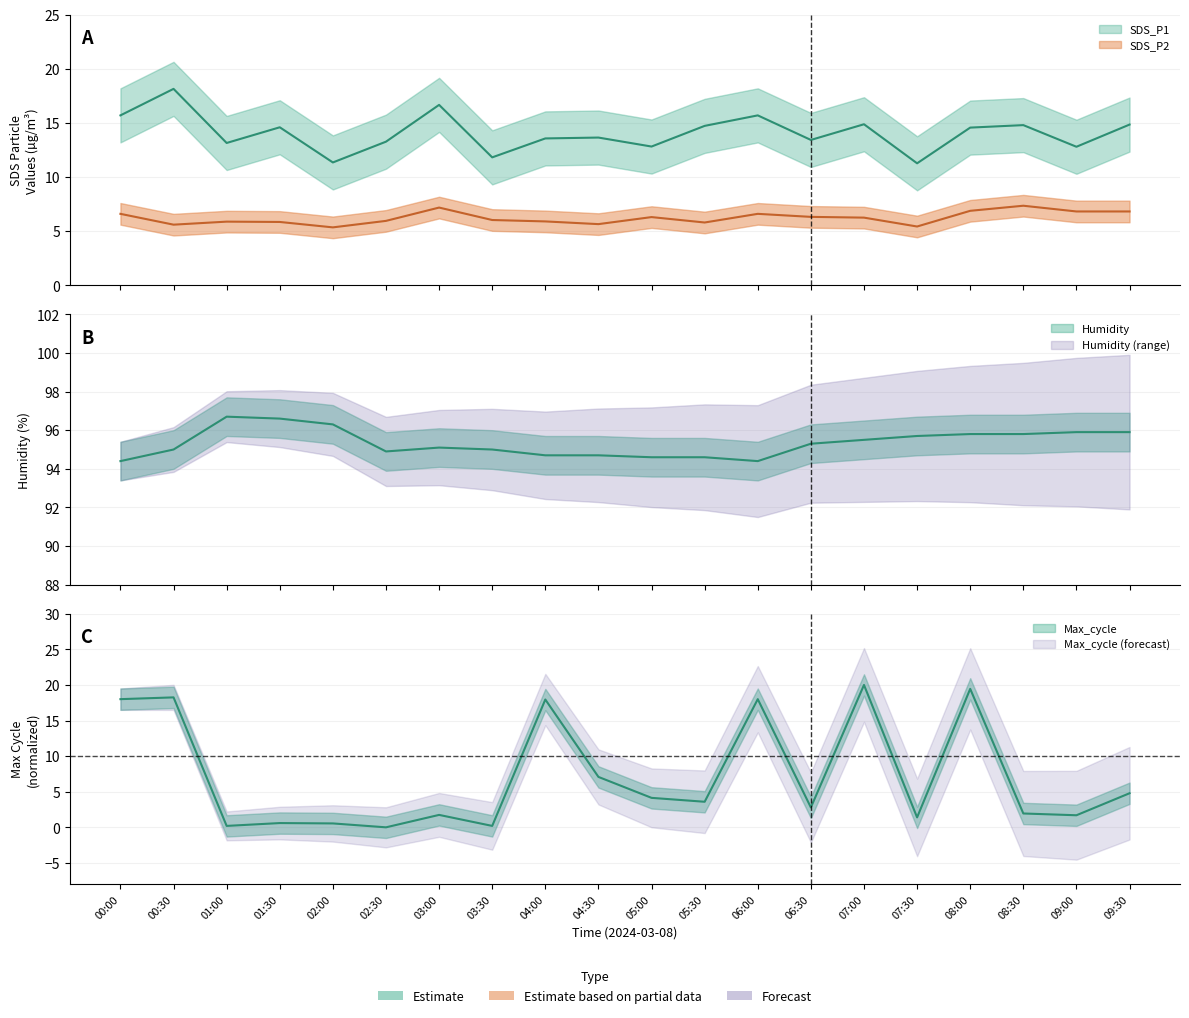

Which series changed the most between 02:00 and 02:30?

SDS_P1